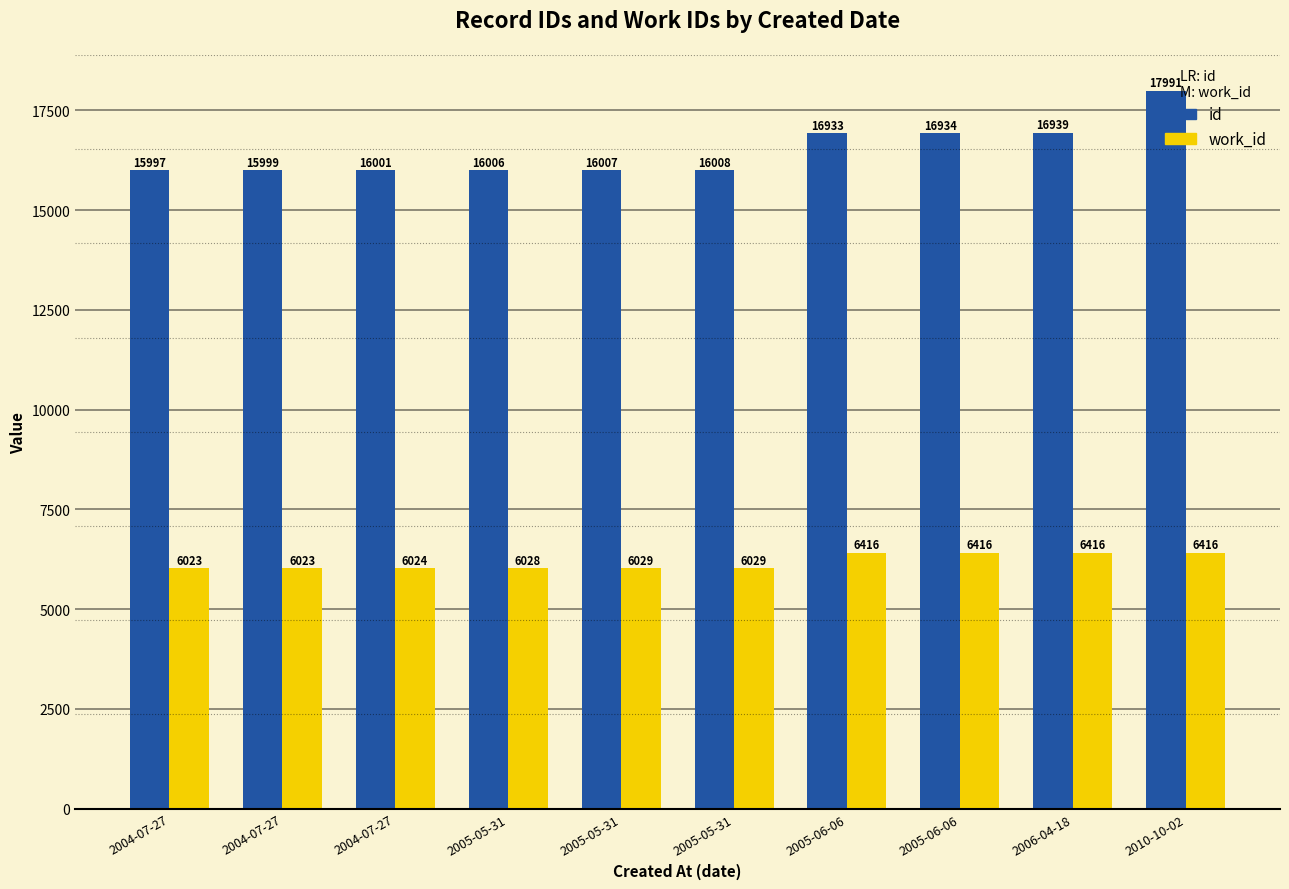

How many data points in work_id are less than 6029?

4